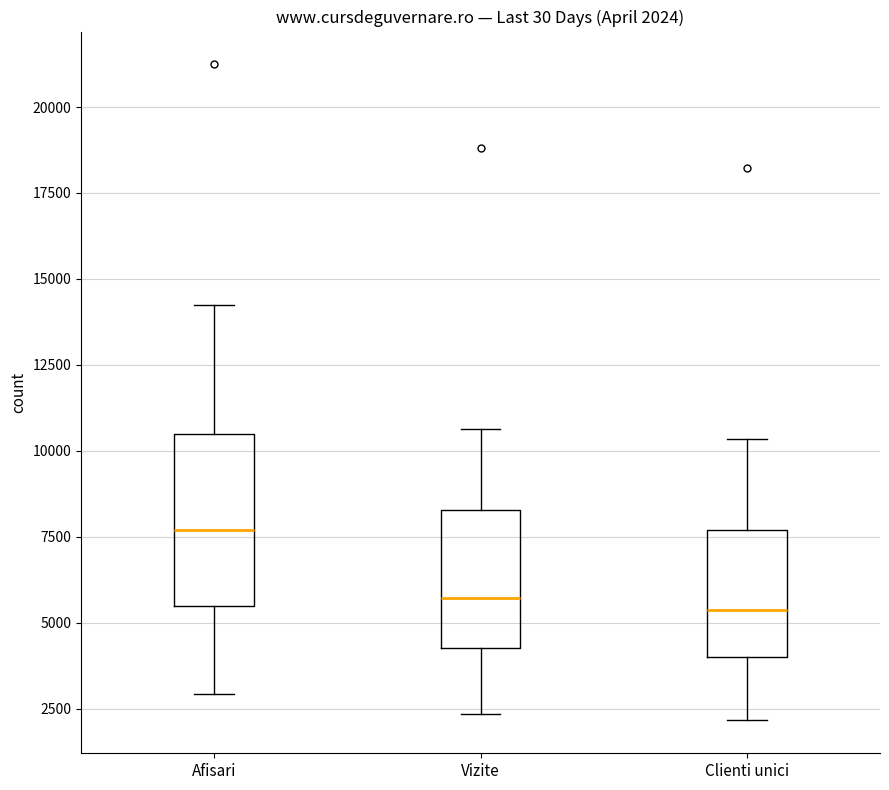

Which box's median line is the highest?

Afisari